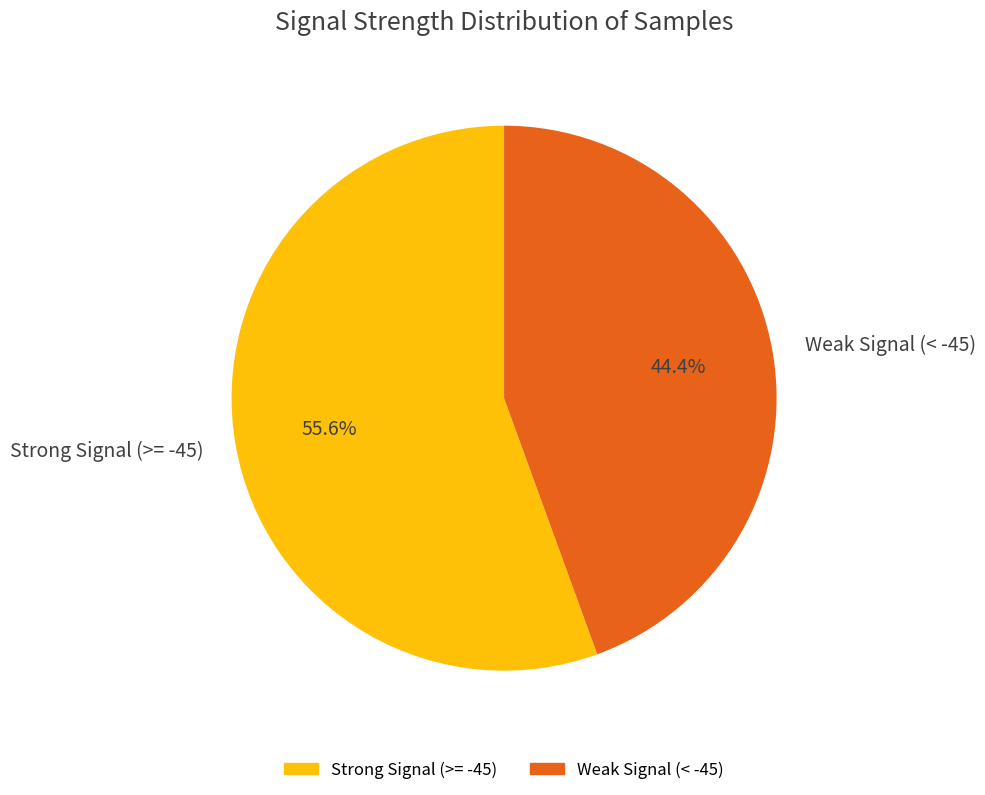

Is there a majority slice in this chart?

Yes